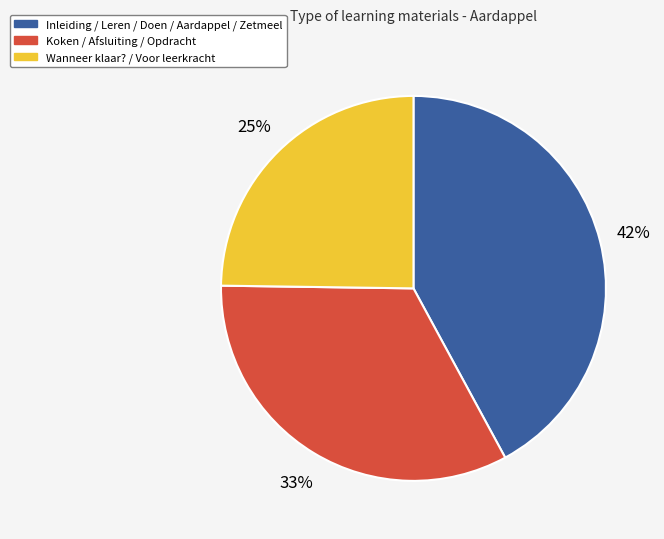

Is Koken / Afsluiting / Opdracht the majority of the pie?

No